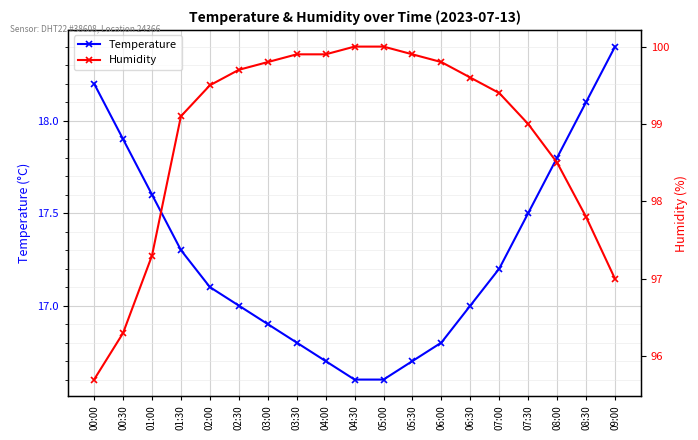

Between 02:00 and 08:30, which is larger?

08:30